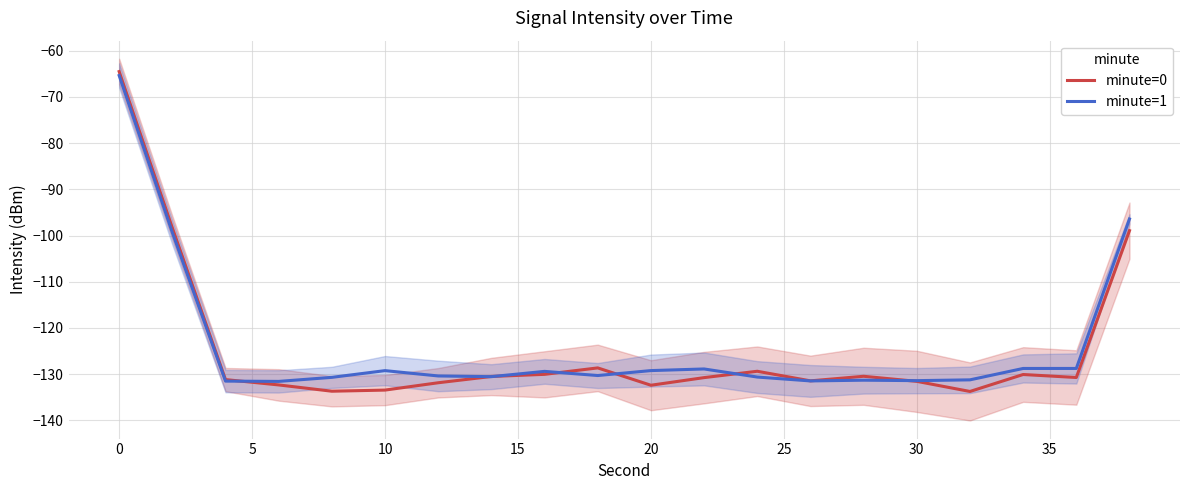

At which label does minute=0 first exceed -130?

0